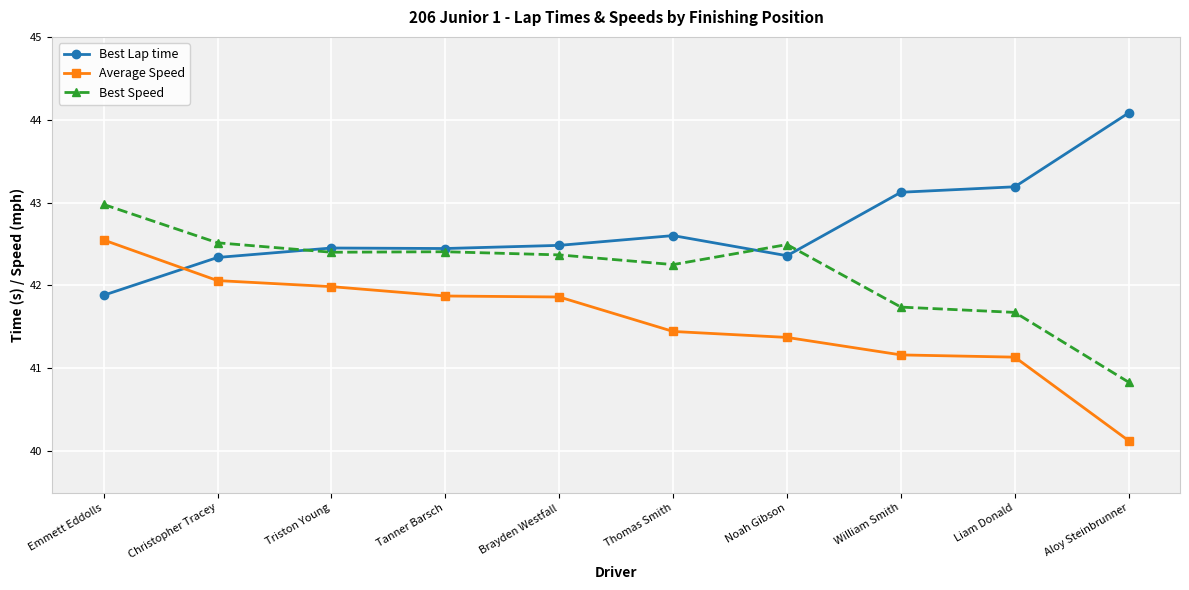

What is the value of the Best Lap time point at the 8th from the left?

43.1